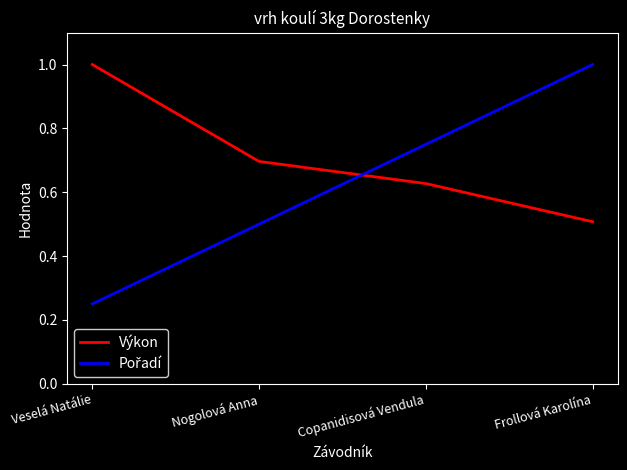

Read the Výkon value at Frollová Karolína.

0.5